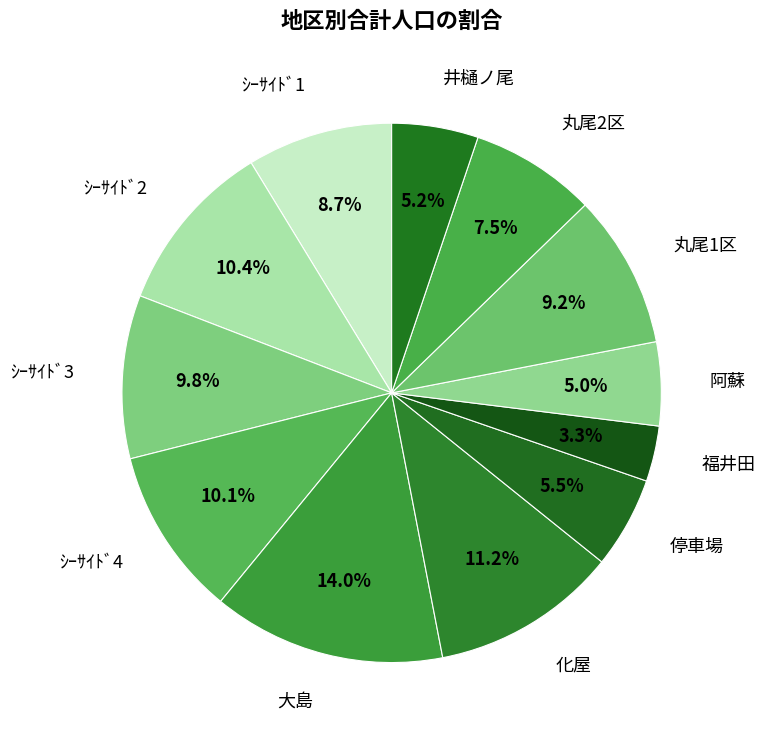

What percentage is NOT represented by ｼｰｻｲﾄﾞ3?

90.2%